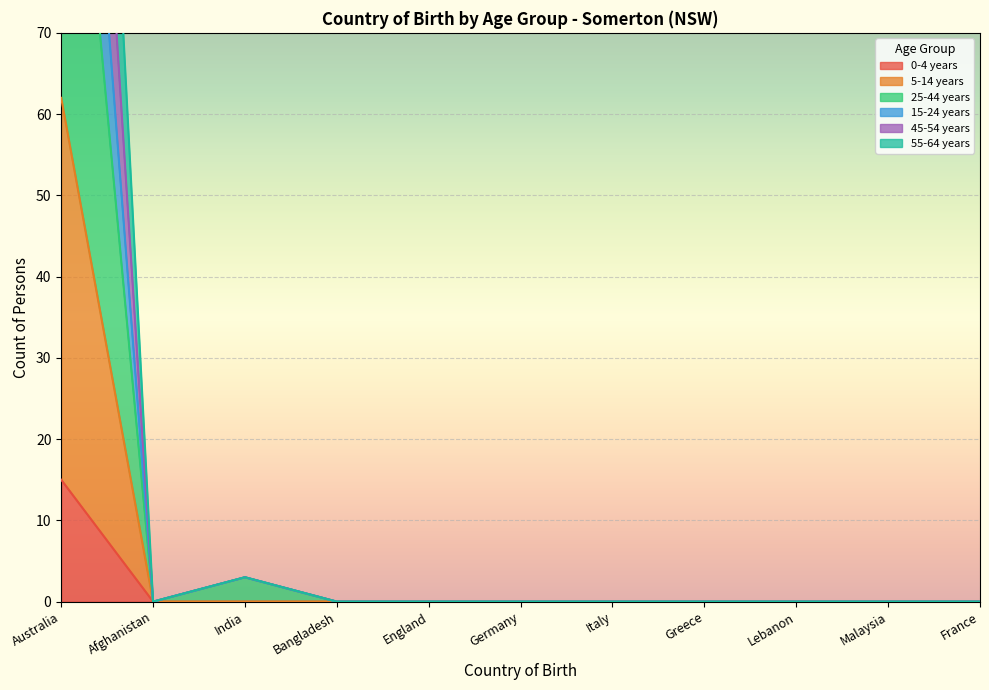

True or false: 25-44 years and 0-4 years intersect in this chart.

False